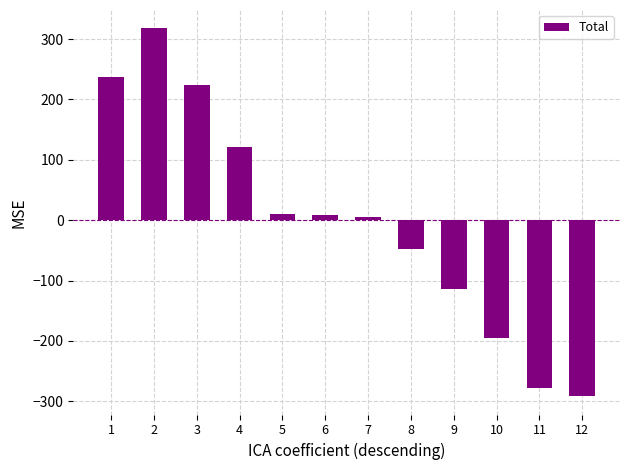

The value at 7 is 4.5. True or false?

True